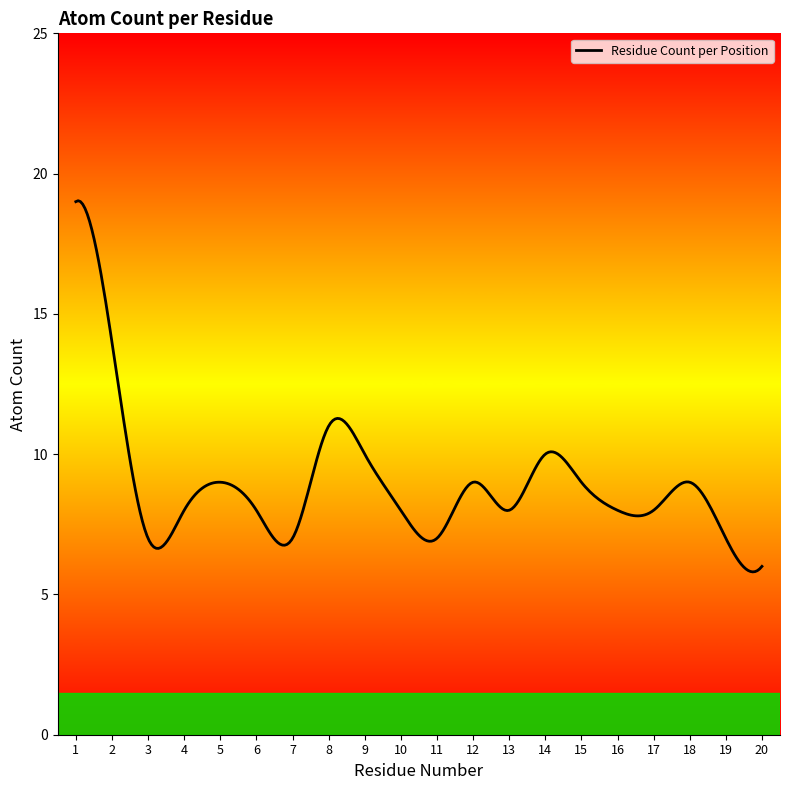

What is the difference between the maximum and minimum values?

13.2